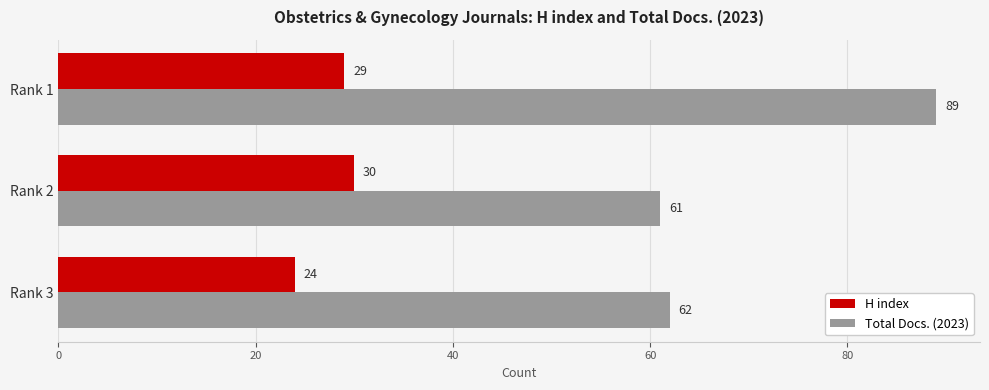

Is it true that Total Docs. (2023) equals 32 at Rank 2?

False